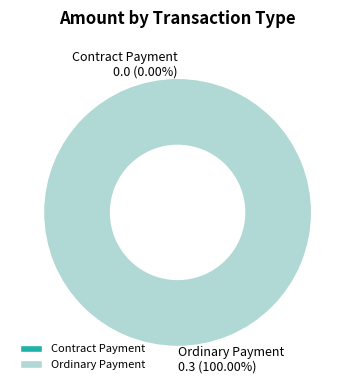

Which category has the biggest portion of the pie?

Ordinary Payment